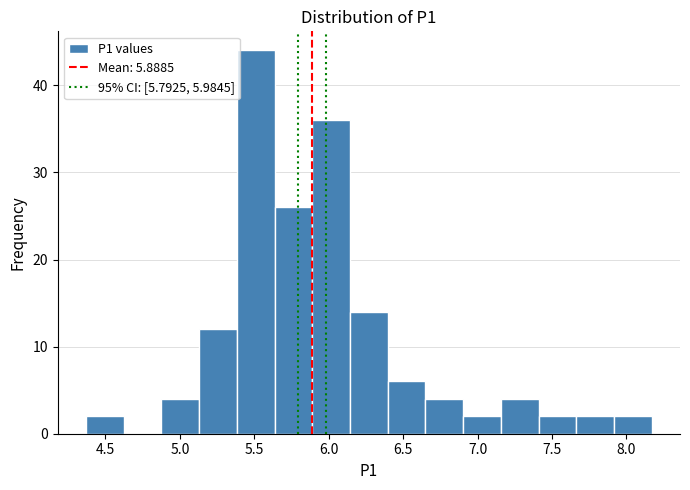

Which range on the x-axis has the tallest bar?

5.40 to 5.65